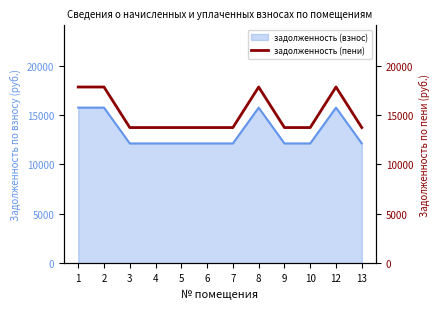

The value of задолженность (взнос) at 4 is 12121.0. True or false?

True